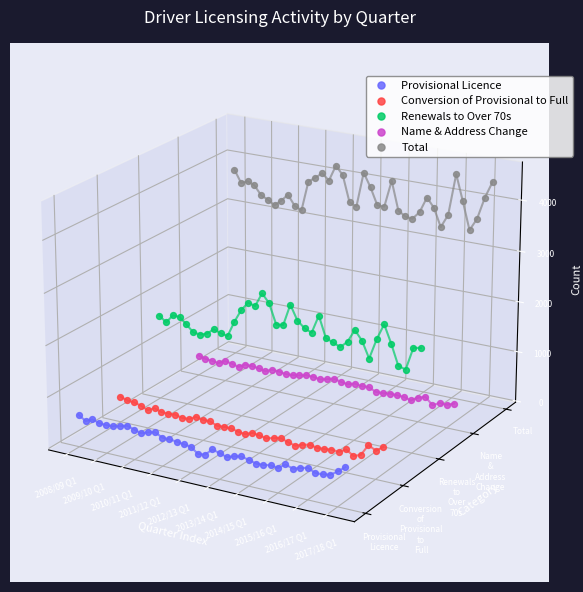

Which series contains the highest Y value?

Total